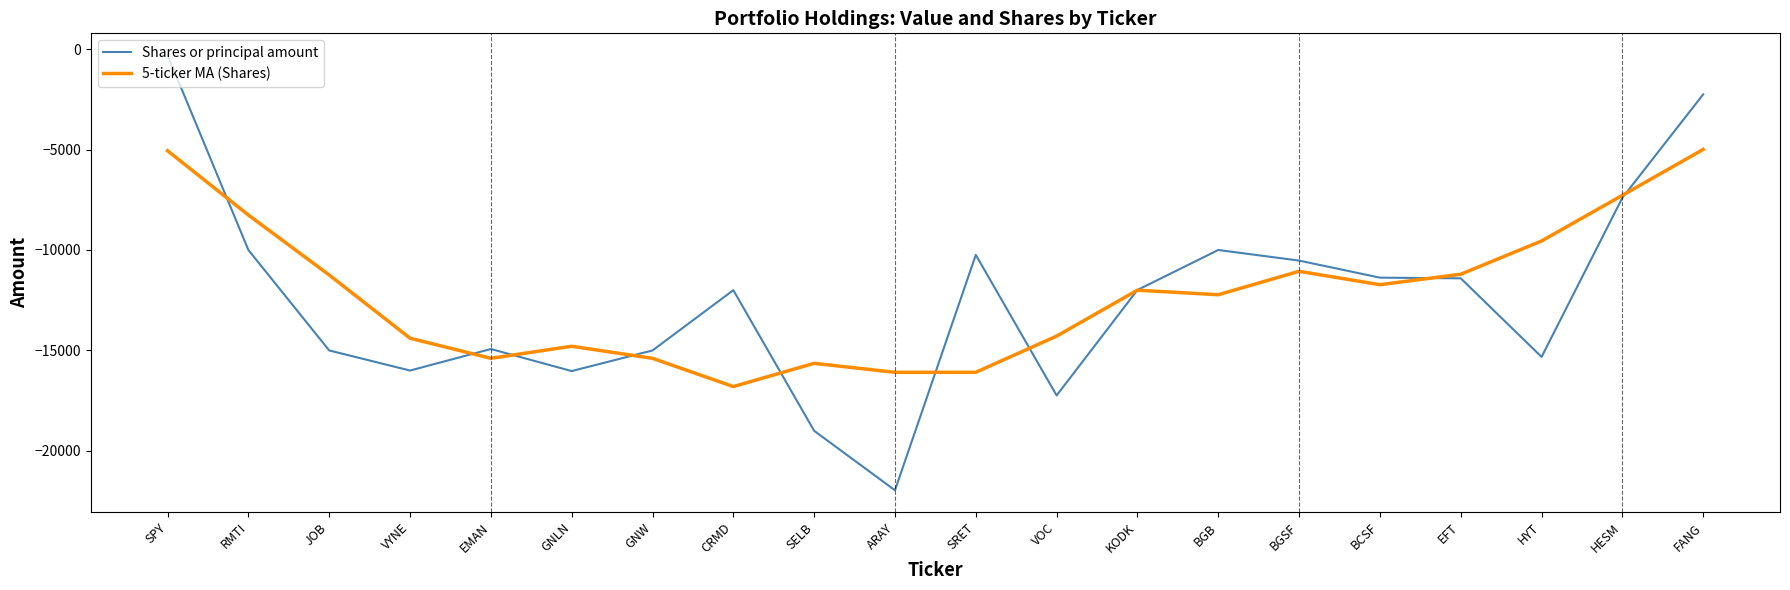

What is the total value across all series at BGB?

-22227.2